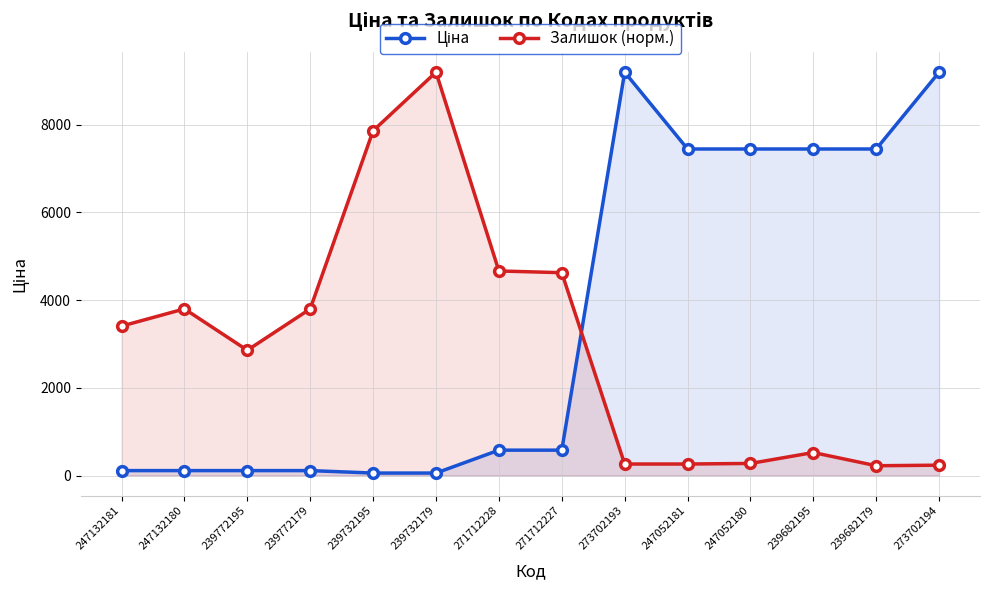

How many intersections are there between Ціна and Залишок (норм.)?

1